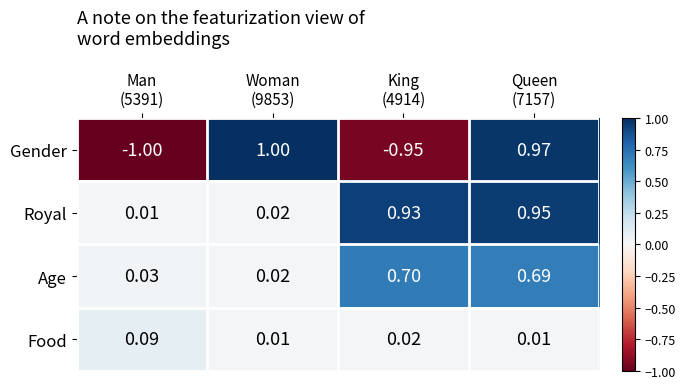

What is the spread (max minus min) of values at Man
(5391)?

1.1